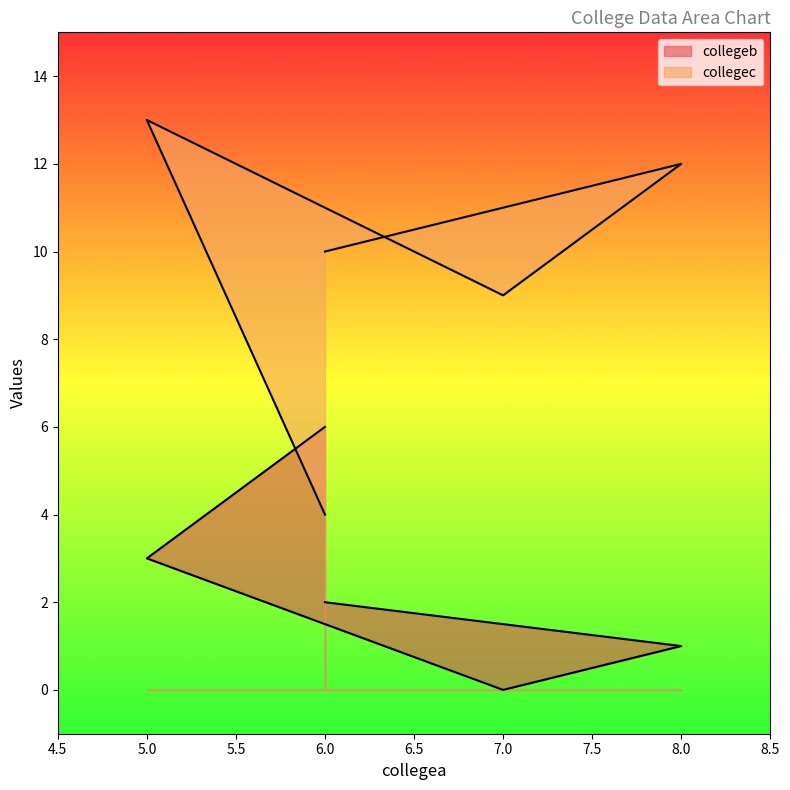

At which category does collegec reach its first local valley?

7